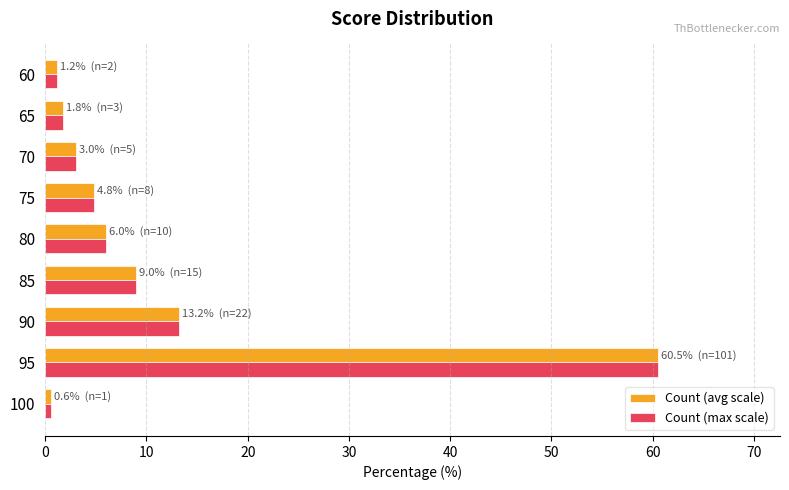

What is the difference between the maximum and second lowest values in the Count (avg scale) series?

59.3